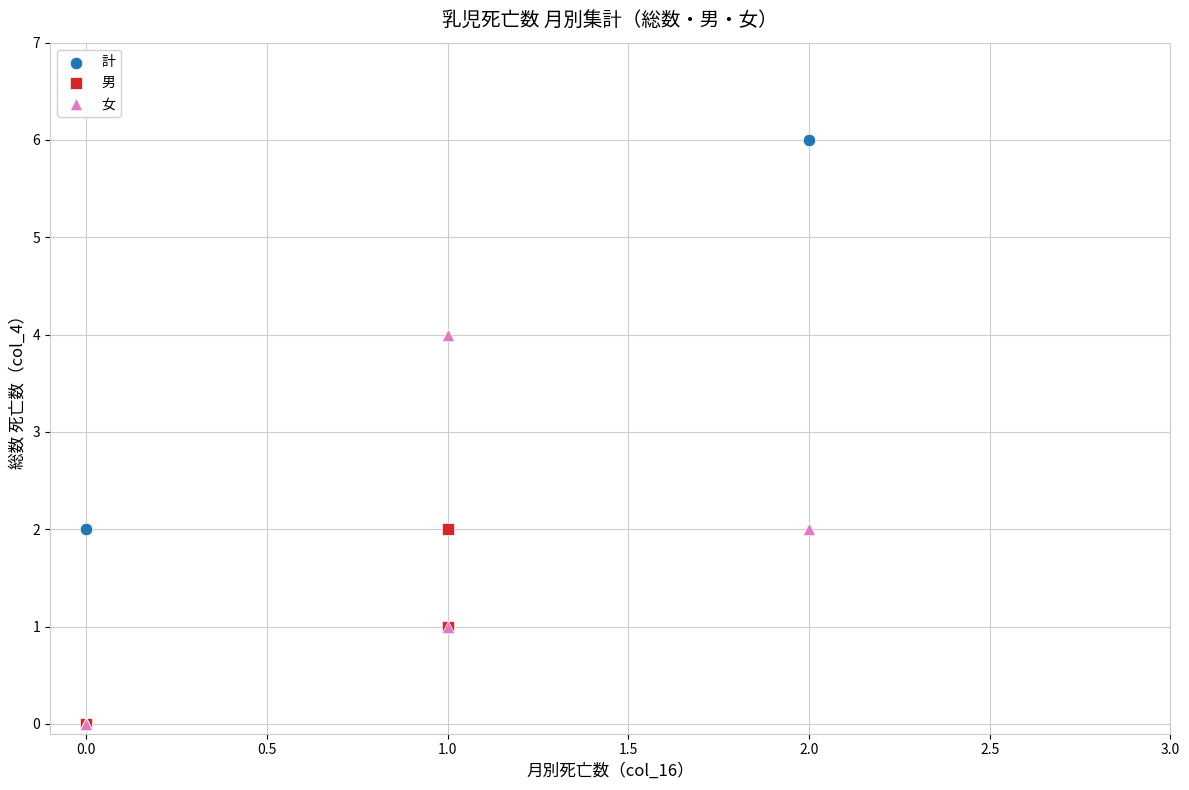

Which series has the widest spread of Y values?

計